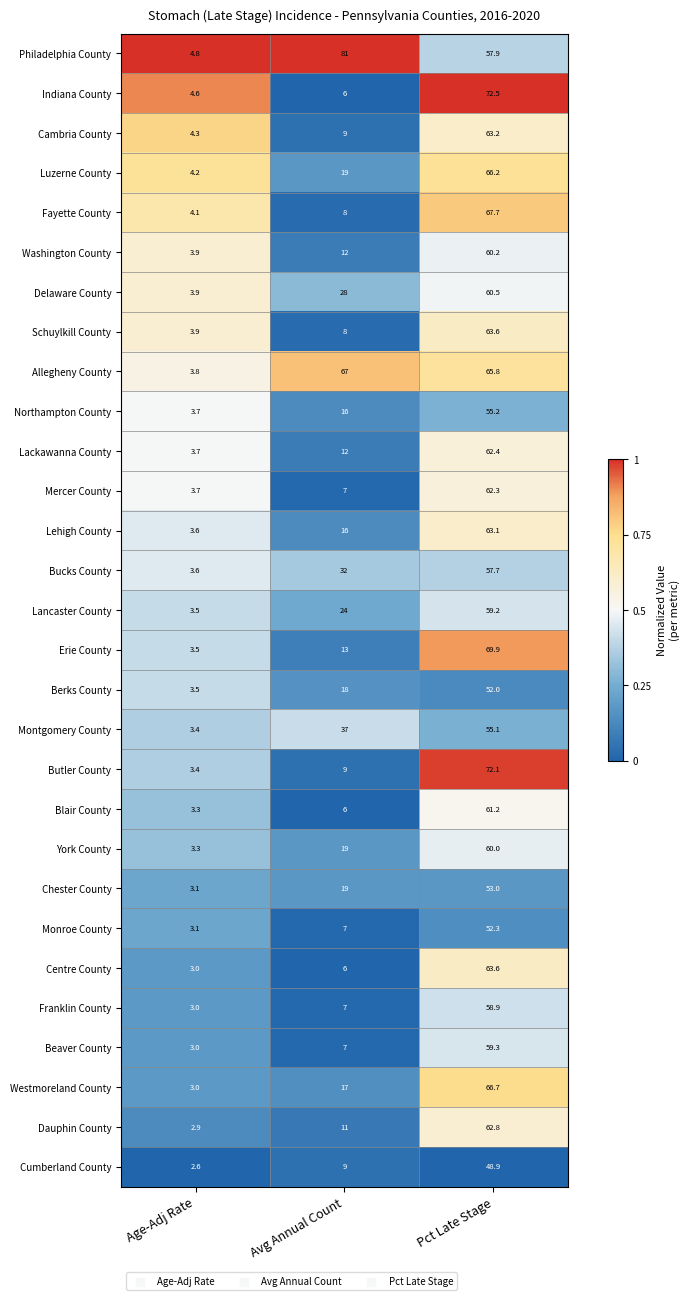

The Lancaster County series shows 59.2 at Pct Late Stage. True or false?

True